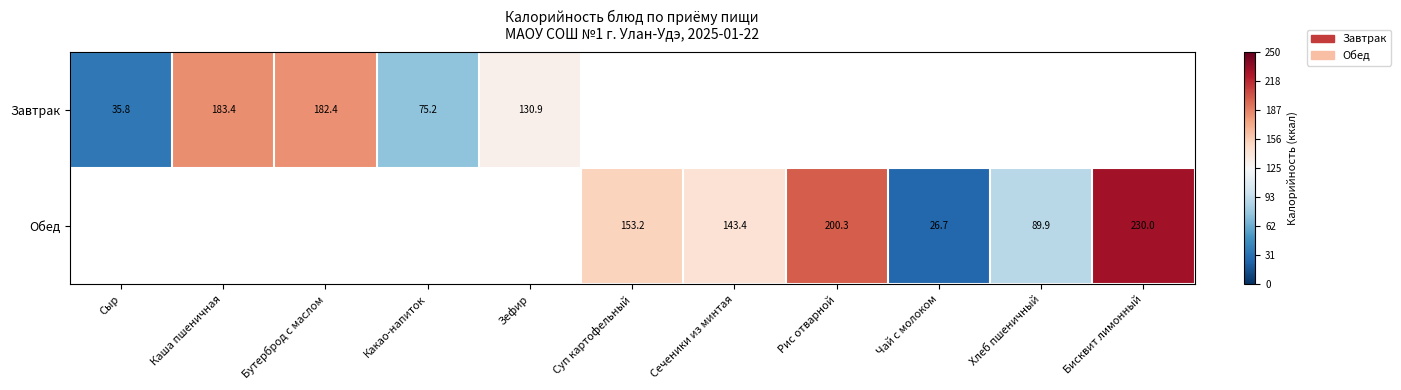

Which label corresponds to the largest value in the chart?

Бисквит лимонный